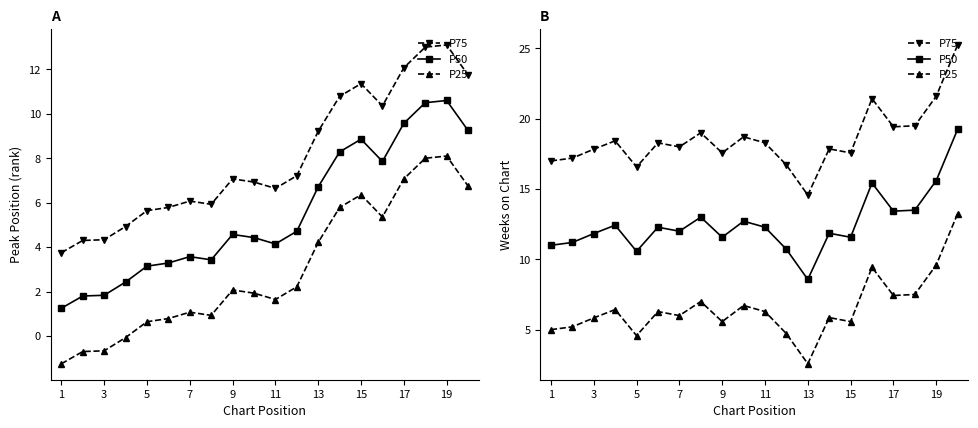

At which category is the sum across all series the highest?

19